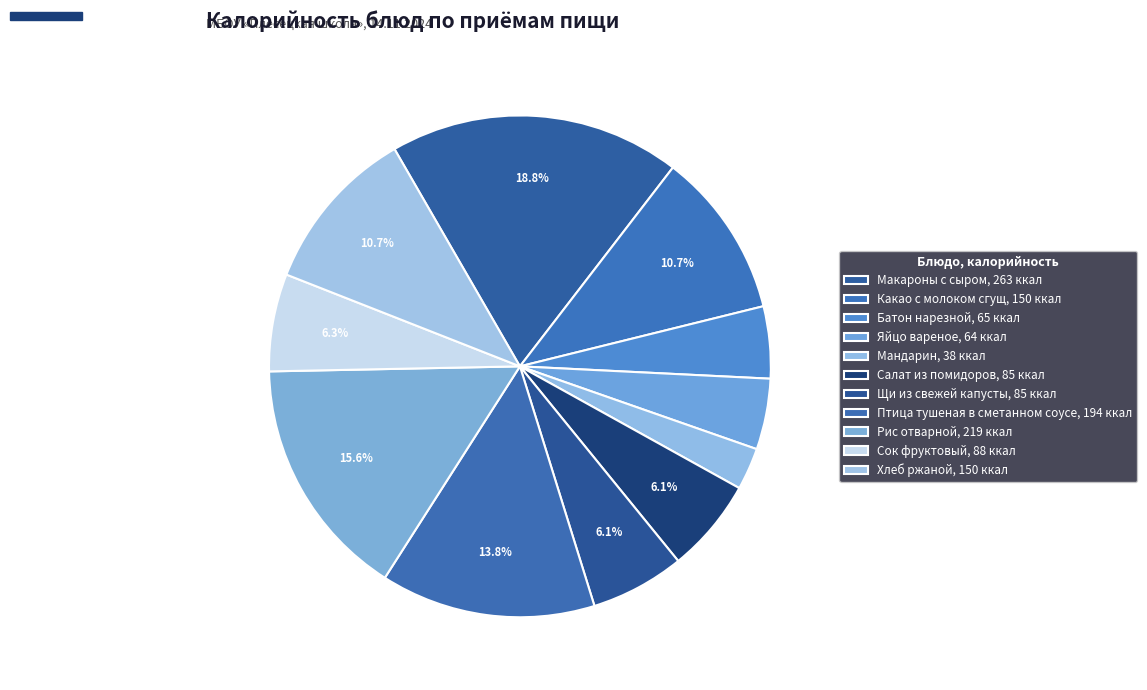

How many slices are in this pie chart?

11